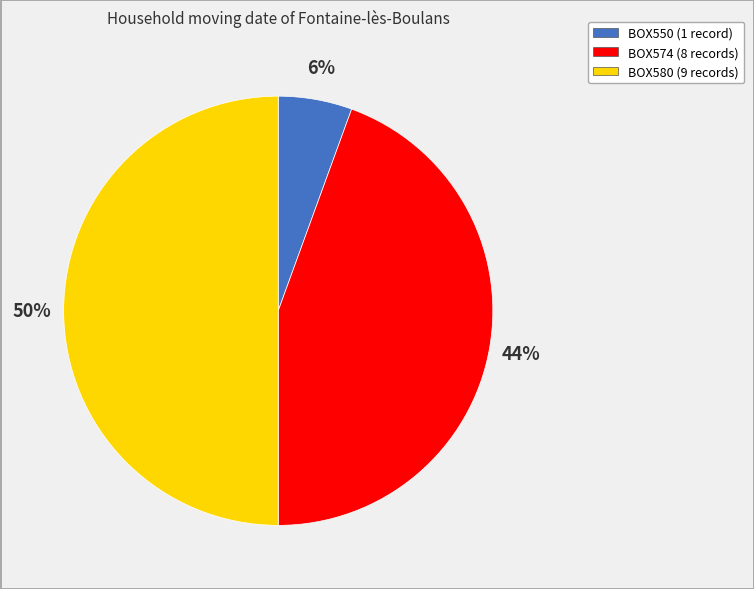

Which has a higher value, BOX580 or BOX574?

BOX580